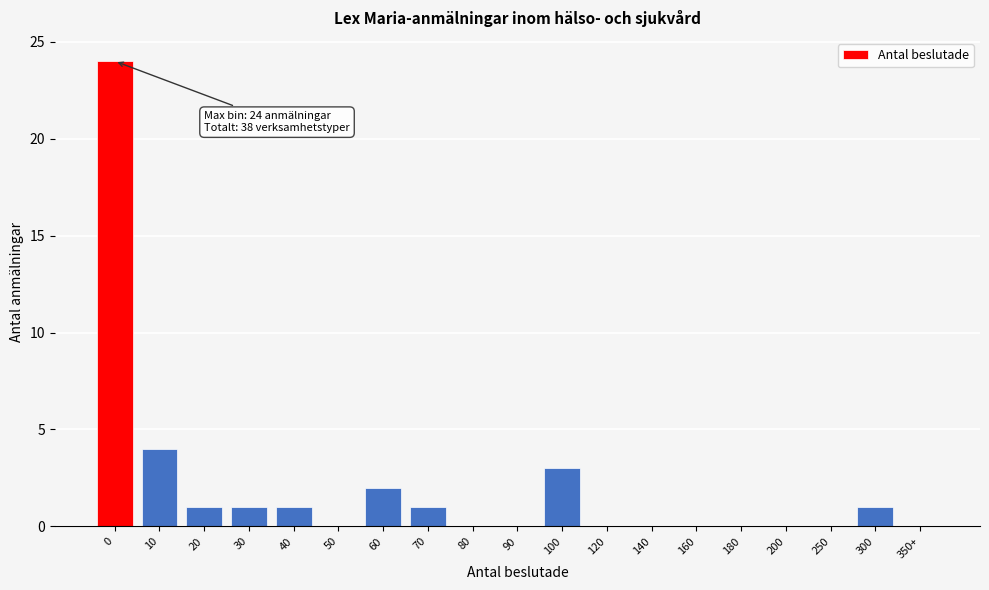

Reading right to left, list all the values displayed in this chart.

350+=0	300=1	250=0	200=0	180=0	160=0	140=0	120=0	100=3	90=0	80=0	70=1	60=2	50=0	40=1	30=1	20=1	10=4	0=24